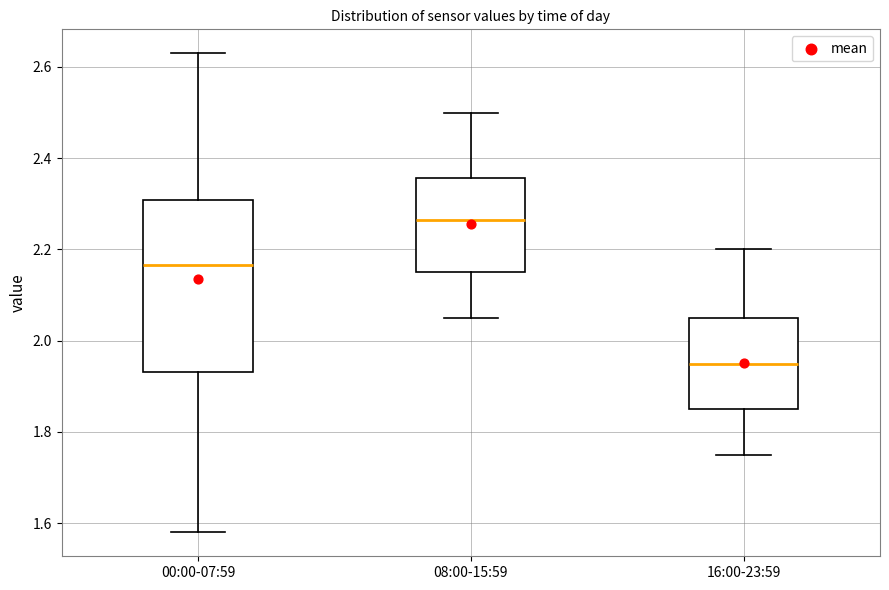

Reading left to right, read every box against the y-axis: the position of its median line, the range the box covers, and the ends of its whiskers. The values are not printed on the chart, so give them approximately, as read against the axis.

00:00-07:59: median 2.16, box 1.94 to 2.30, whiskers 1.58 to 2.64
08:00-15:59: median 2.26, box 2.16 to 2.36, whiskers 2.06 to 2.50
16:00-23:59: median 1.96, box 1.86 to 2.06, whiskers 1.76 to 2.20